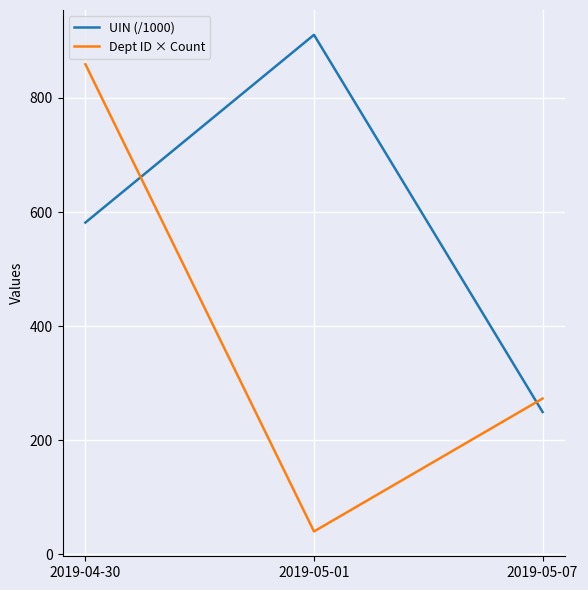

What is the average value of the Dept ID × Count series?

390.7